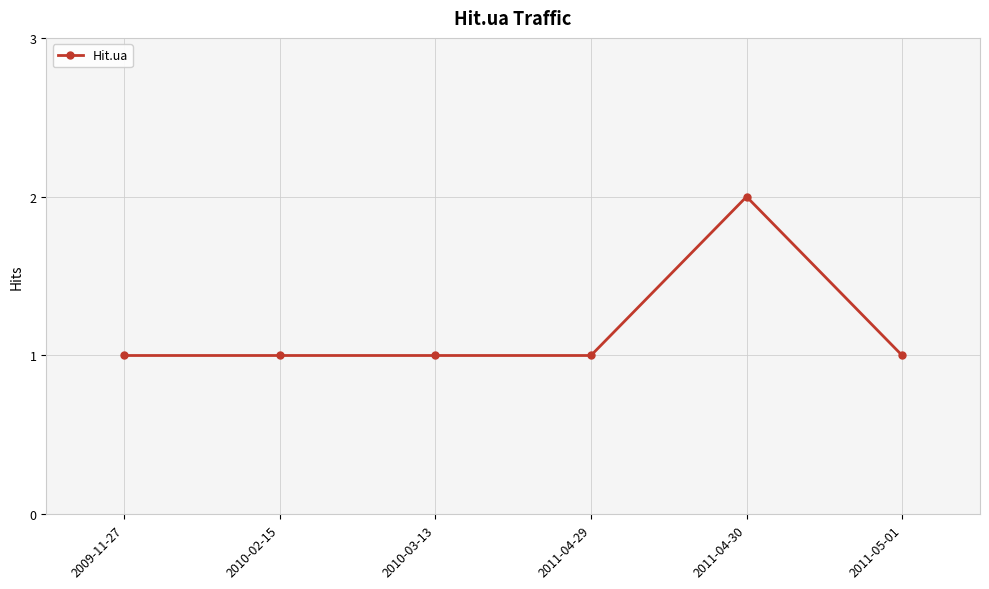

What is the maximum value shown in the chart?

2